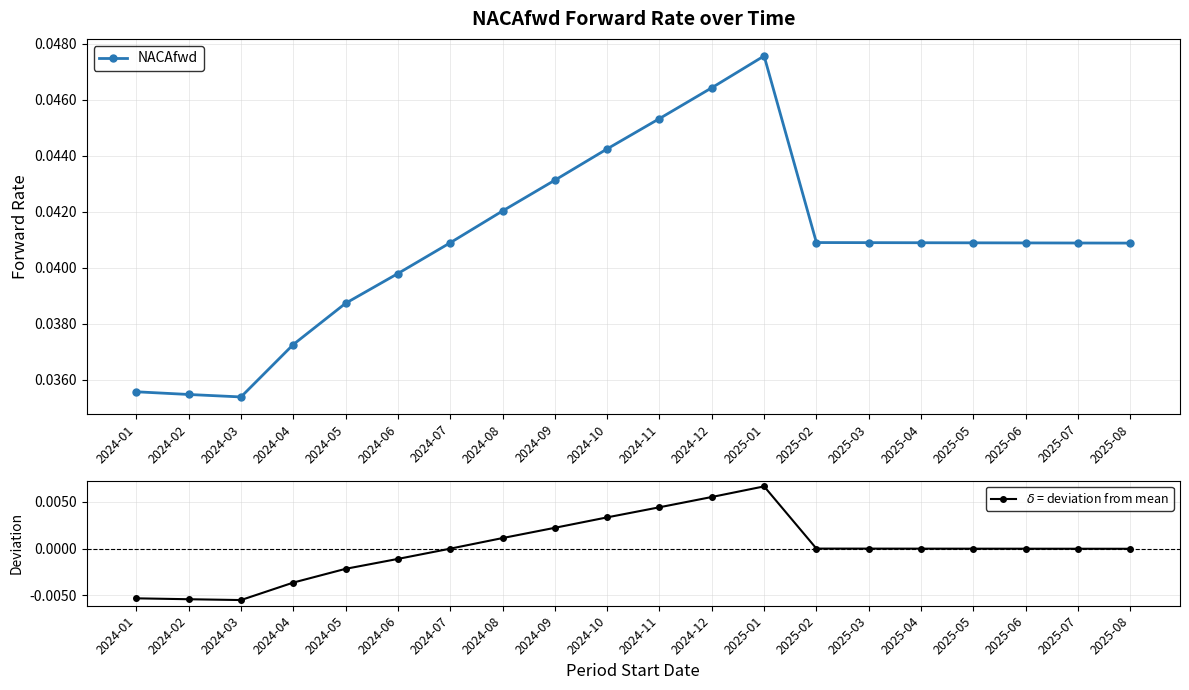

True or false: $\delta$ = deviation from mean has a value of 0.0 at 2024-12.

False